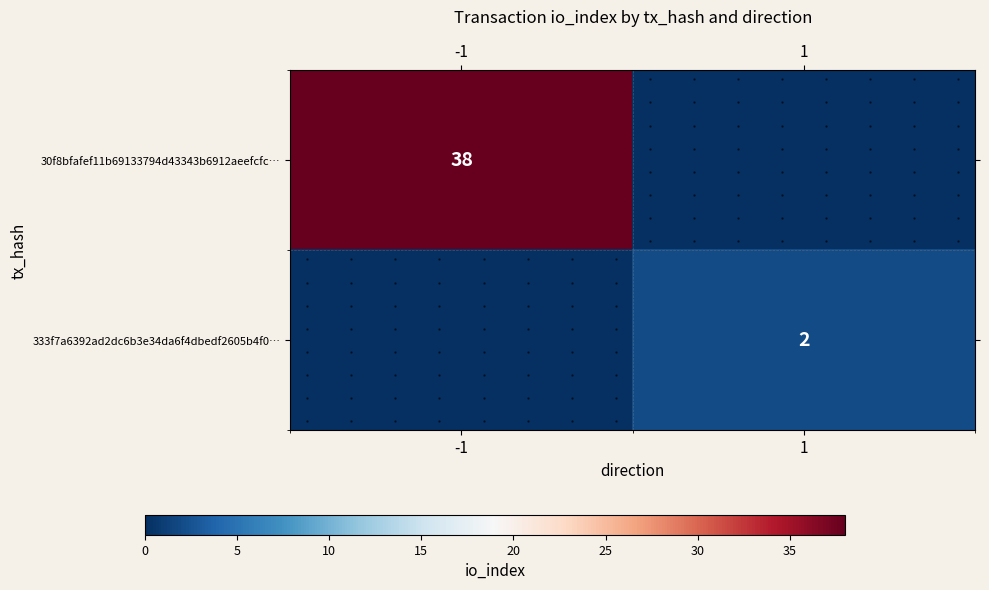

At how many categories does at least one series exceed 26?

1